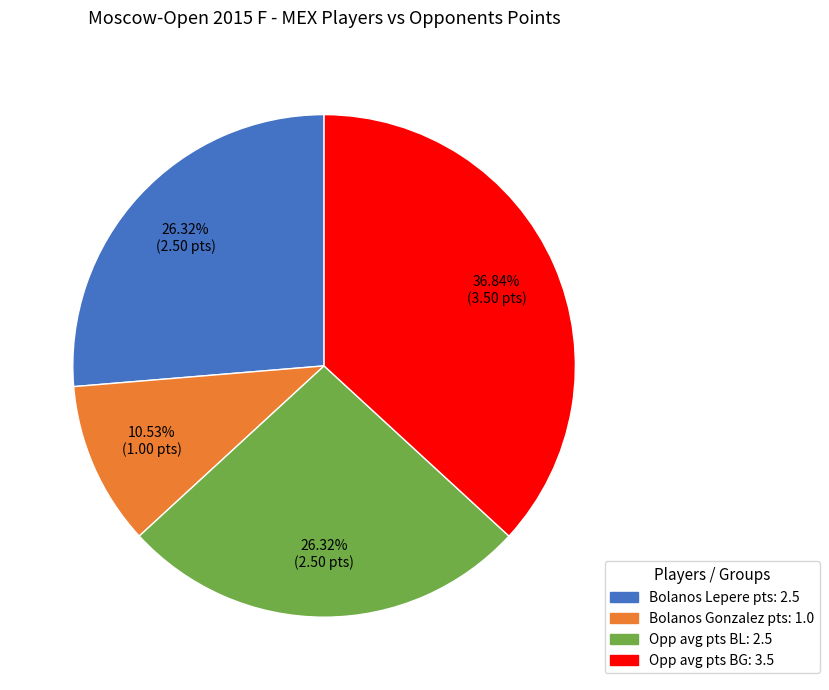

To the nearest percent, what is the average slice percentage?

25%